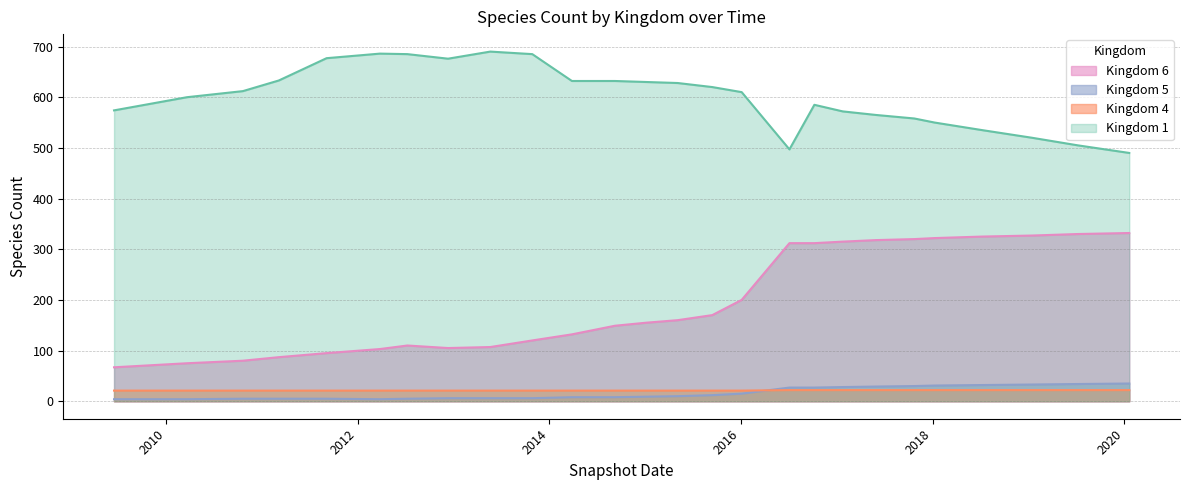

How many intersections are there between 4 and 5?

1